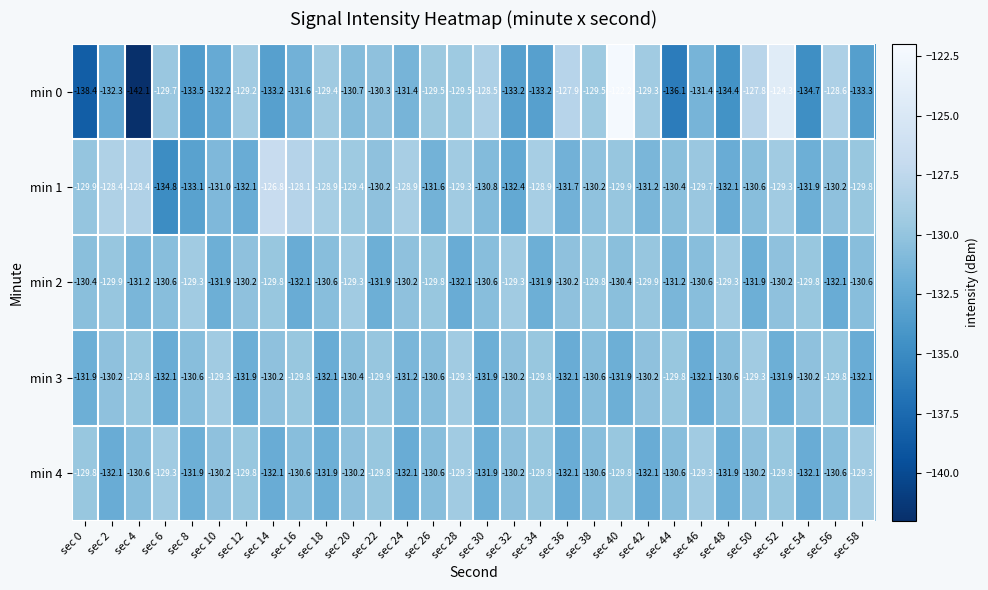

Read the min 0 value at sec 56.

-128.6